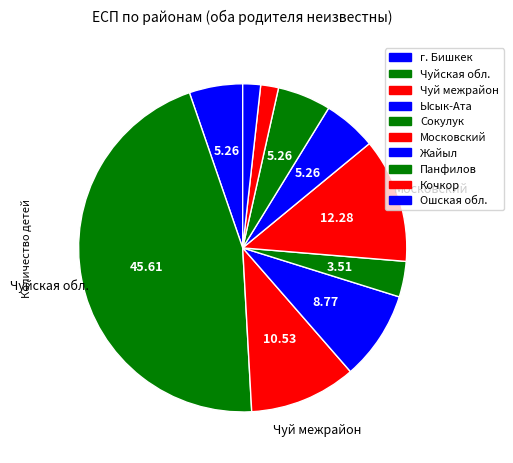

What is the change in value from Московский to Ошская обл.?

-6